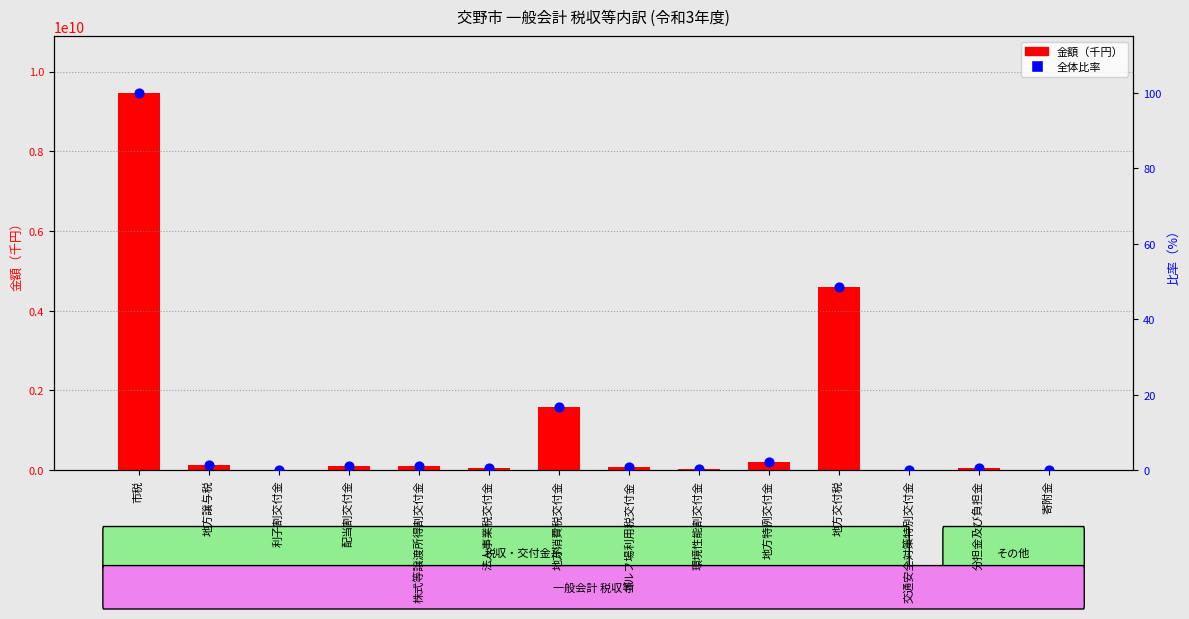

Which series has the widest spread of Y values?

金額（千円）